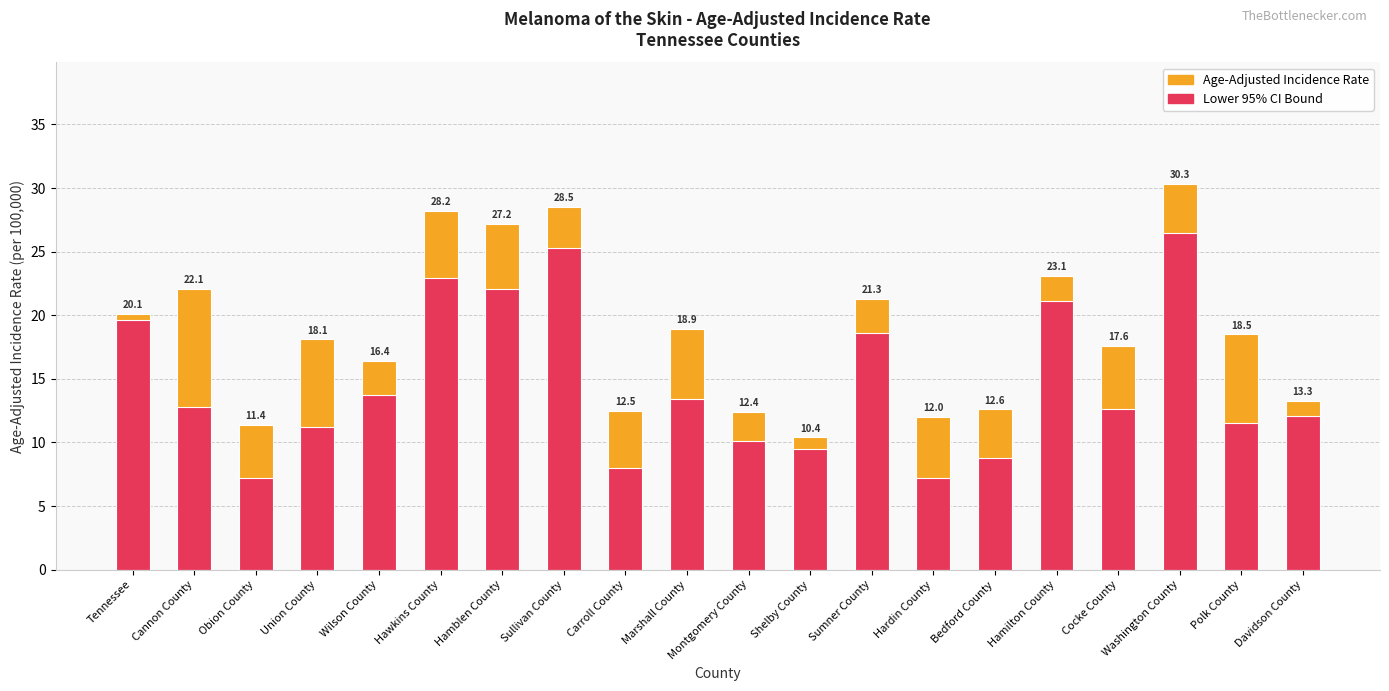

What are all the series names shown in the legend?

Age-Adjusted Incidence Rate, Lower 95% CI Bound